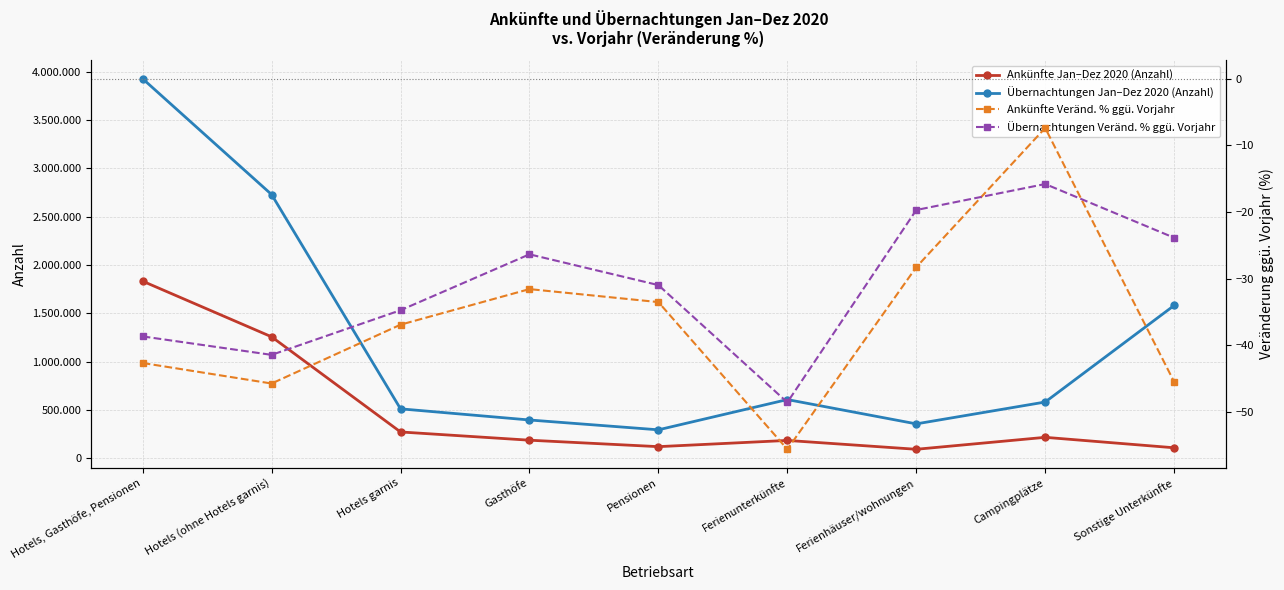

List the labels in order of Übernachtungen Jan–Dez 2020 (Anzahl) value, smallest first.

Pensionen, Ferienhäuser/wohnungen, Gasthöfe, Hotels garnis, Campingplätze, Ferienunterkünfte, Sonstige Unterkünfte, Hotels (ohne Hotels garnis), Hotels, Gasthöfe, Pensionen